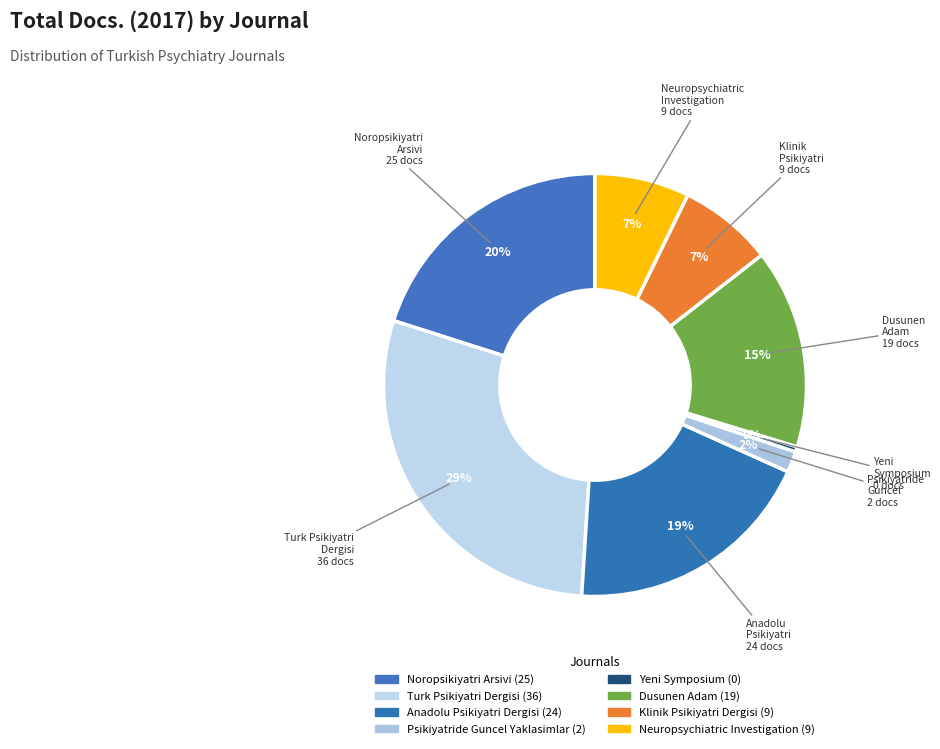

How many segments does this pie chart have?

8